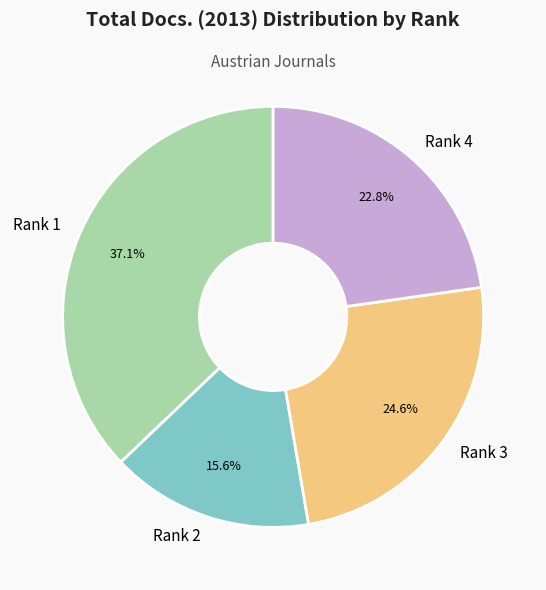

What percentage is the Rank 4 slice, to the nearest percent?

23%